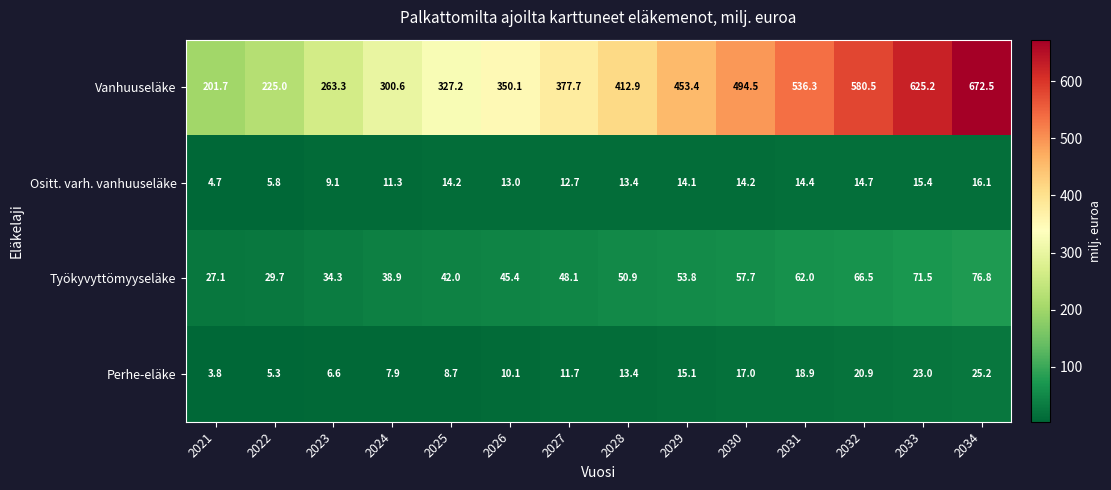

What is the sum of all Työkyvyttömyyseläke values?

704.7